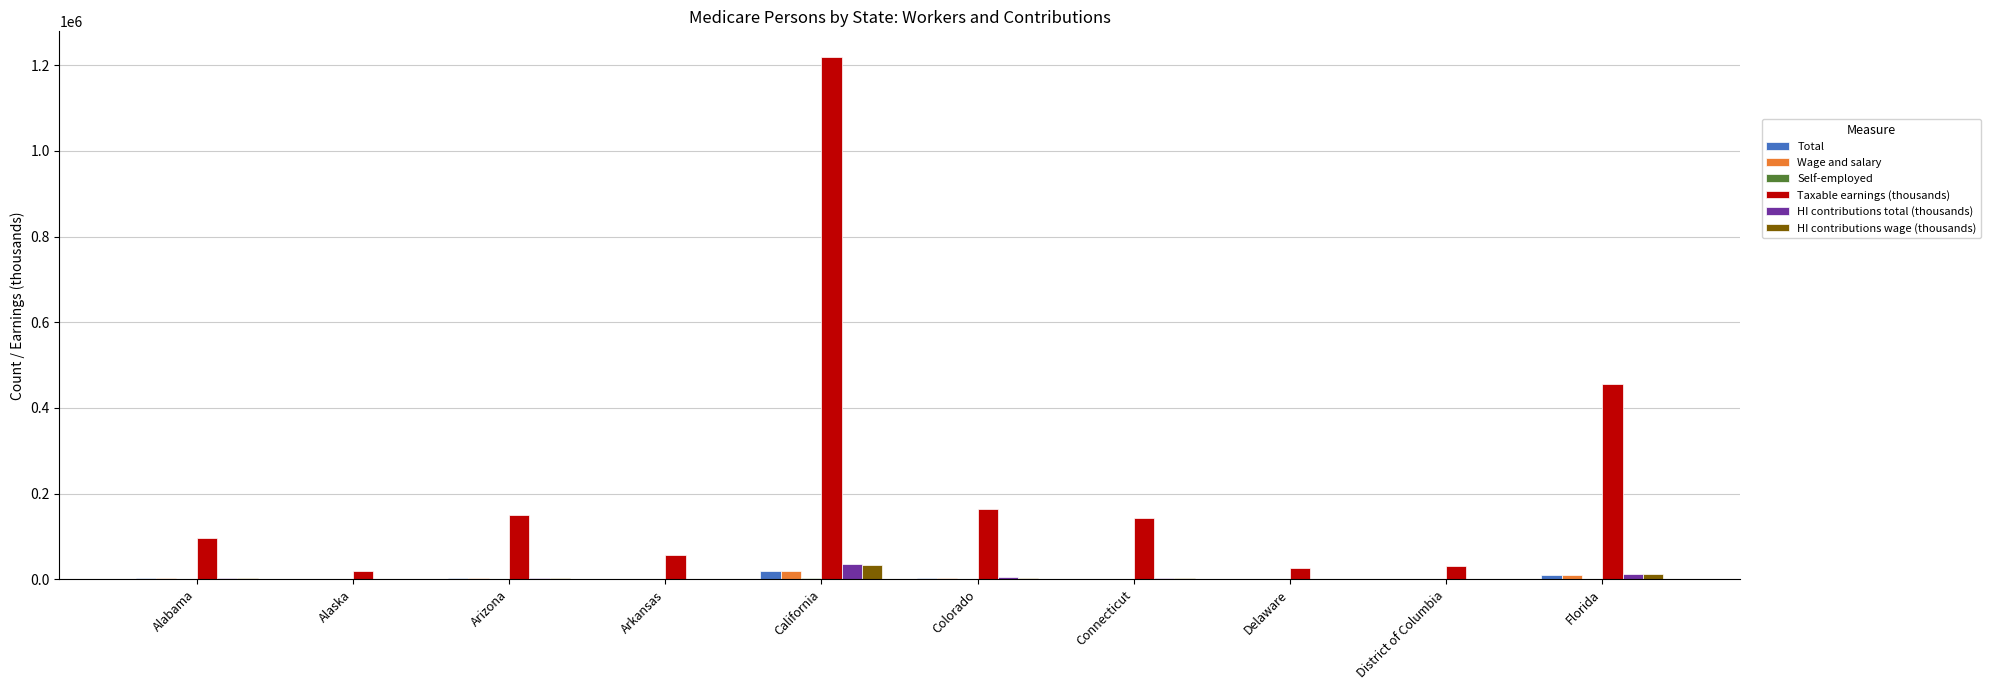

Count the number of data series in this chart.

6